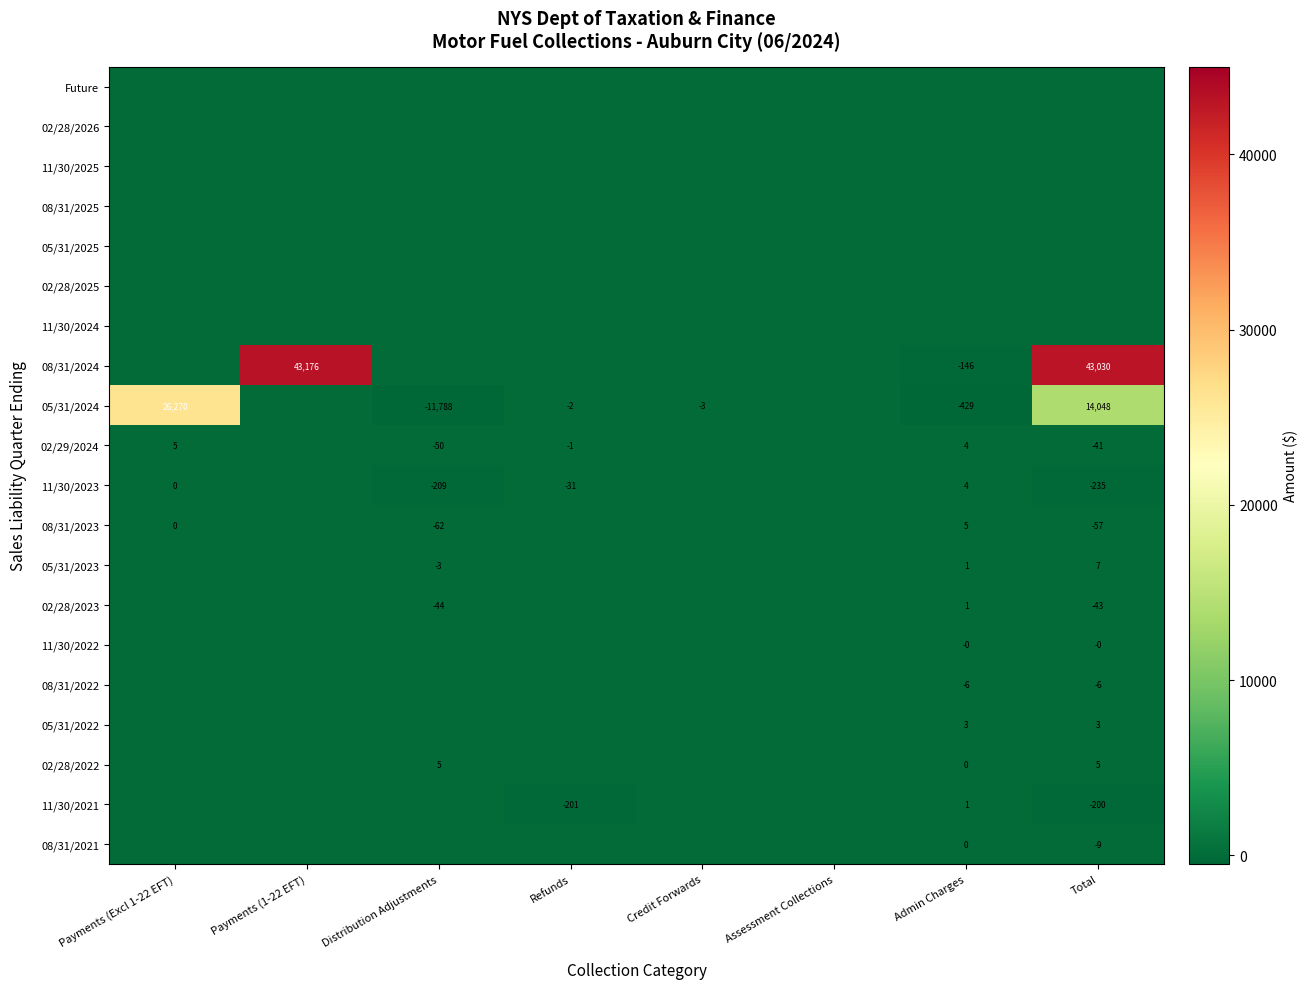

The 05/31/2022 series shows 3 at Admin Charges. True or false?

True